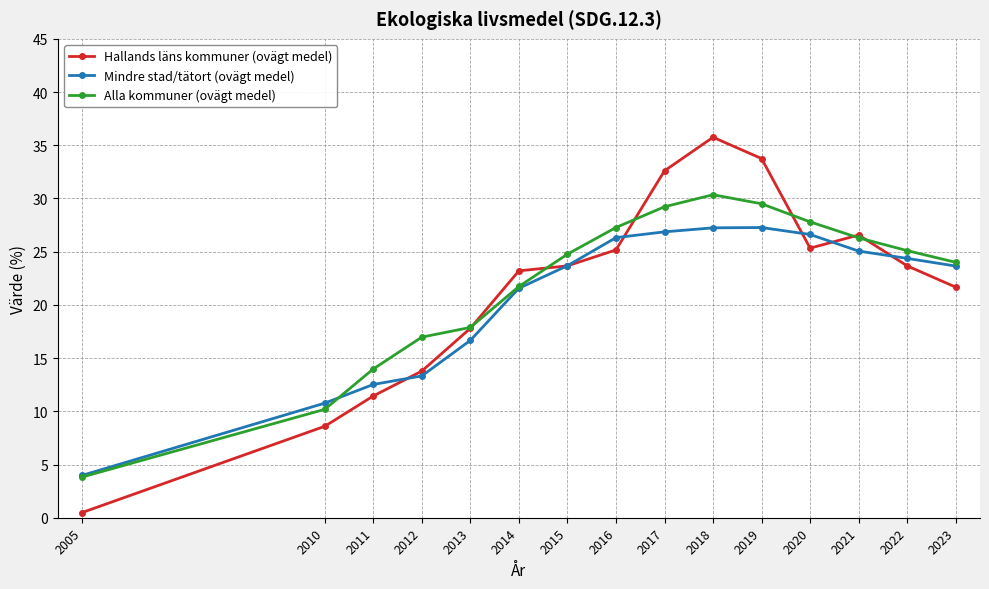

What is the average value of the Alla kommuner (ovägt medel) series?

21.9